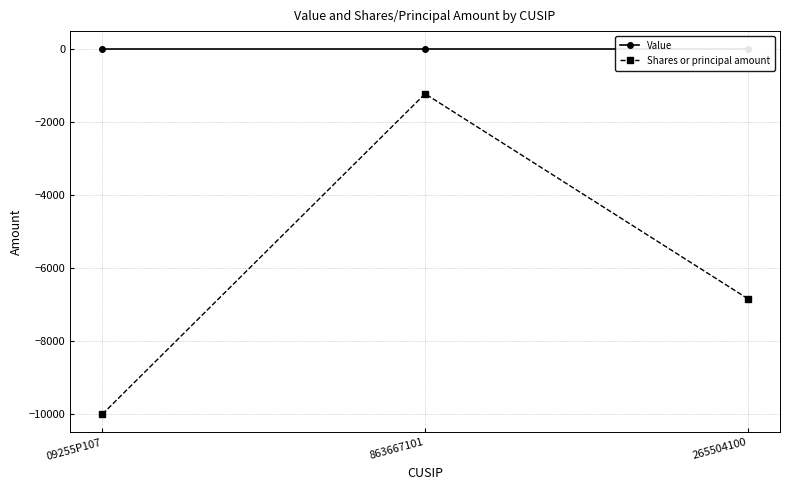

At how many categories does at least one series exceed -600?

3